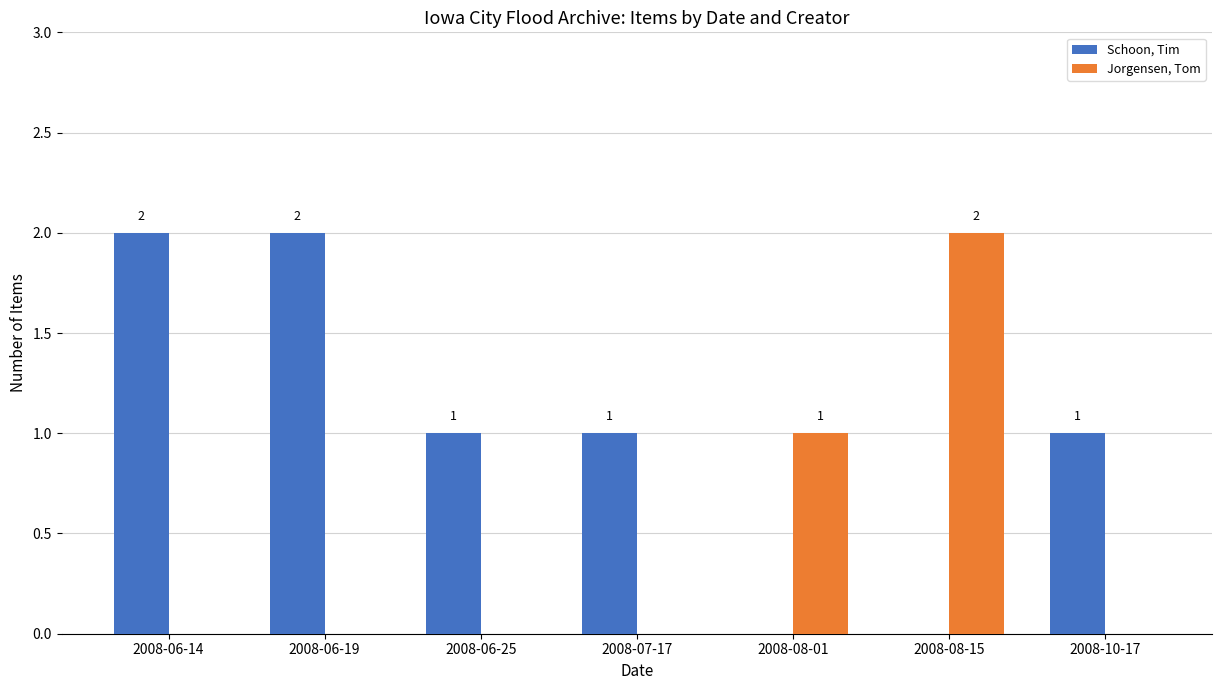

What is the average value of the Schoon, Tim series?

1